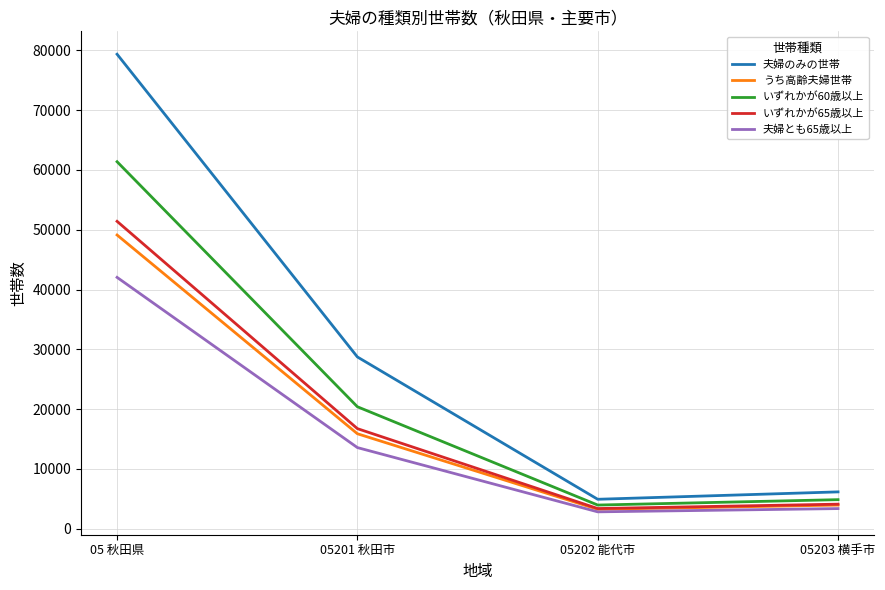

What is the difference between the second highest and second lowest values in the うち高齢夫婦世帯 series?

11928